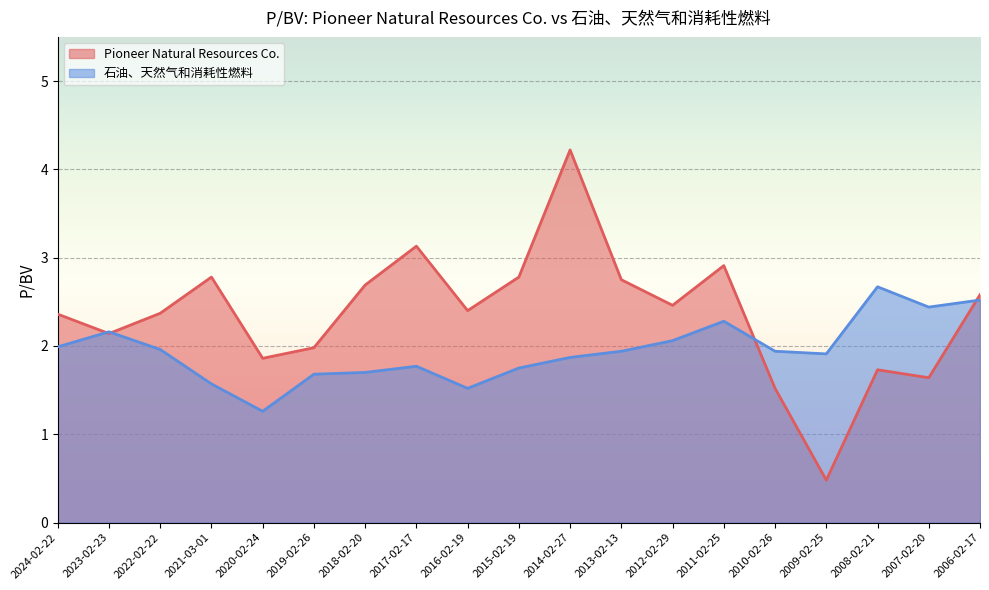

What is the average value of the 石油、天然气和消耗性燃料 series?

1.9